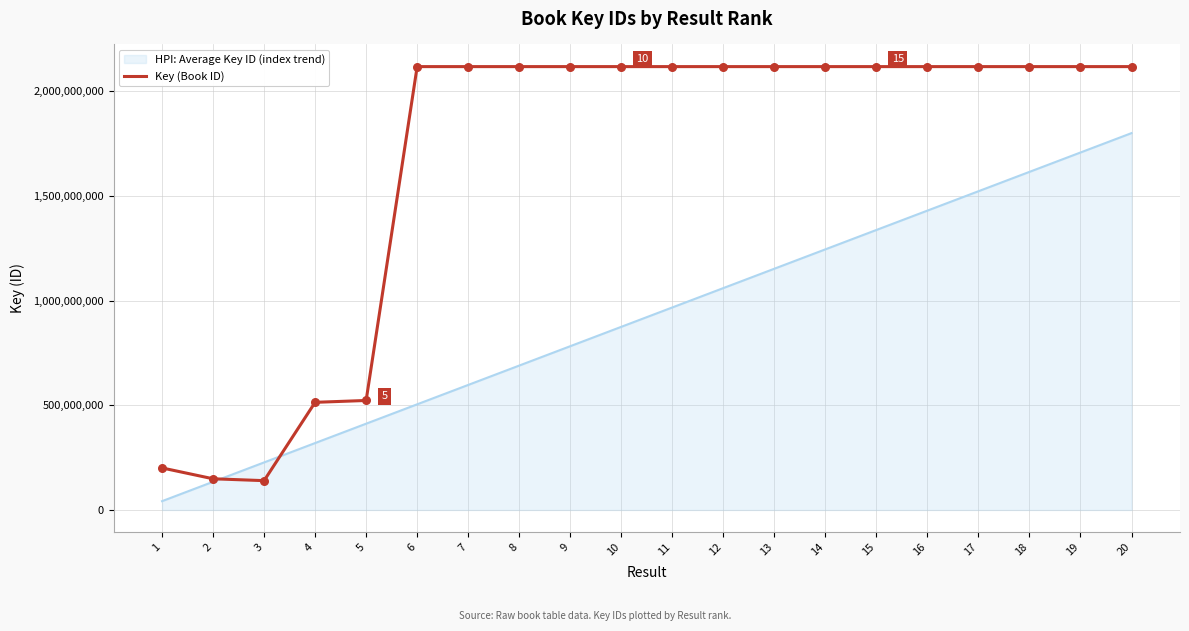

What is the spread (max minus min) of values at 4?

194534788.1